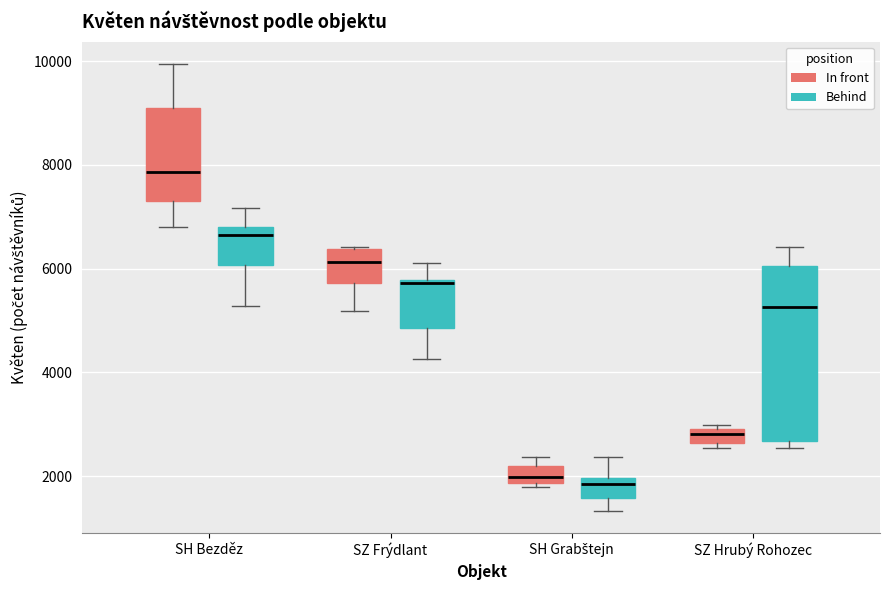

Which box is the tallest, from its lower edge to its upper edge?

SZ Hrubý Rohozec (Behind)